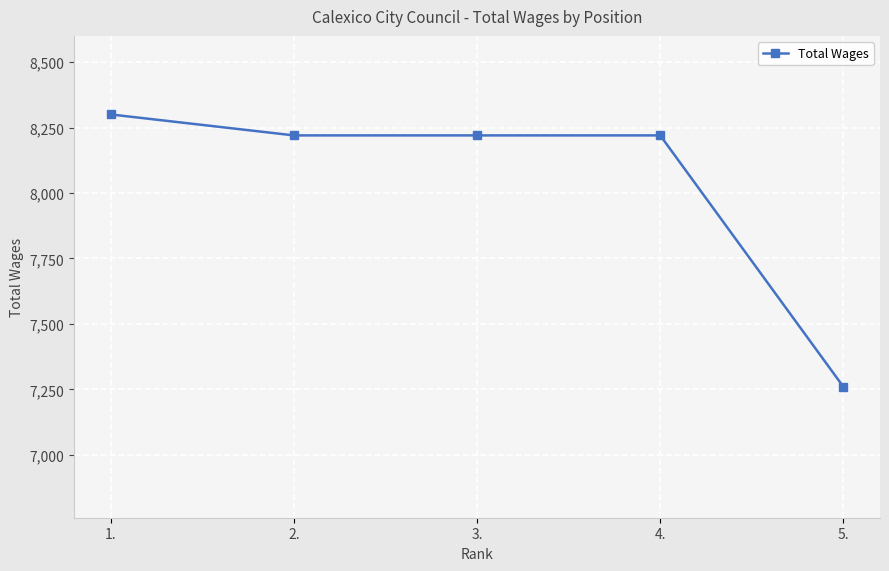

Read the value at 5..

7260